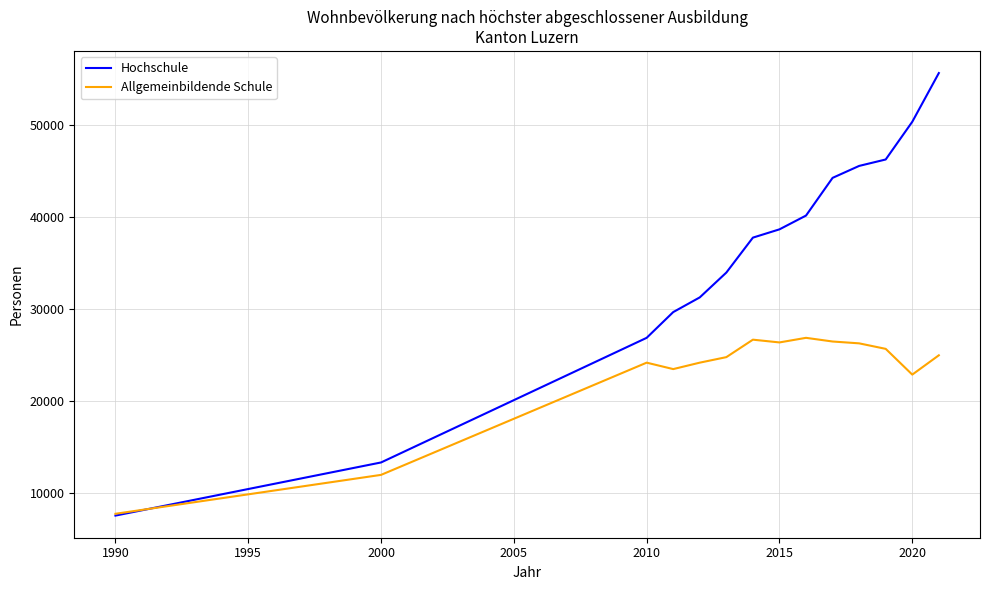

Which series has the largest total across all categories?

Hochschule